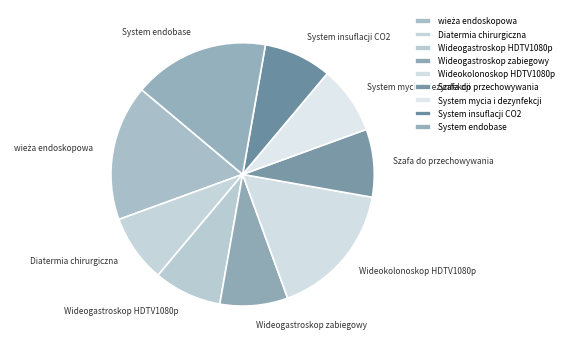

How many slices are in this pie chart?

9